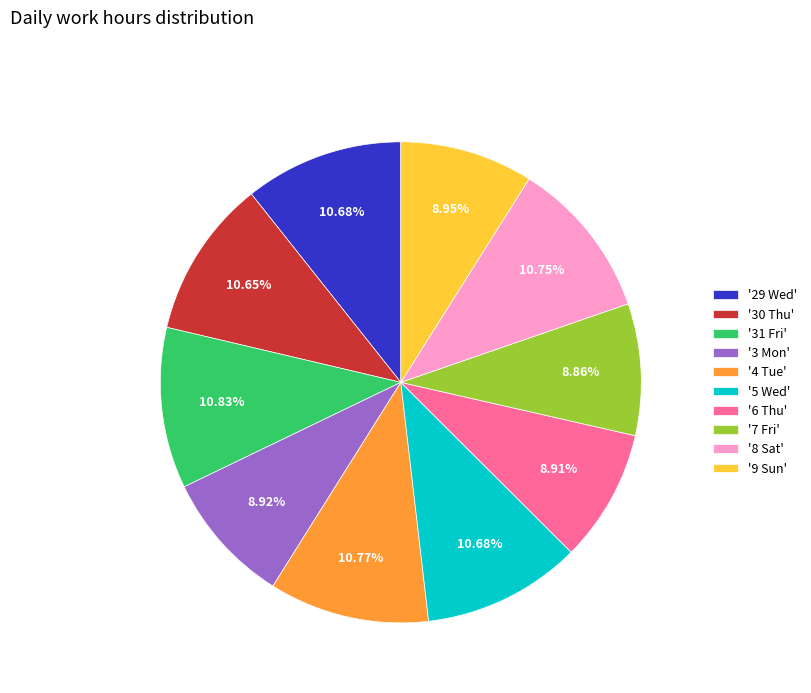

Does any single category account for the majority?

No